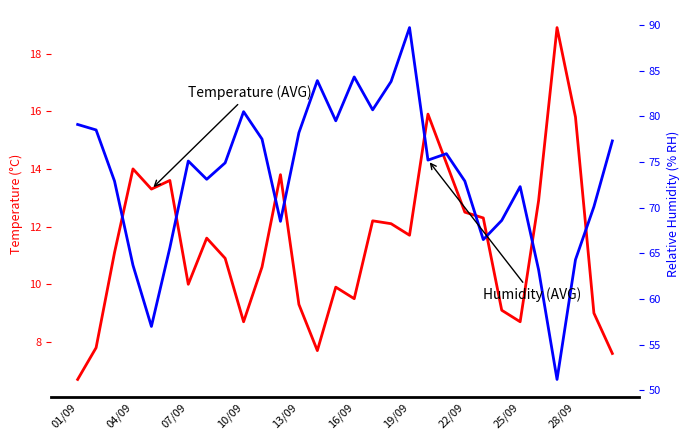

Where does the Relative Humidity (AVG) series first go above 75?

01/09